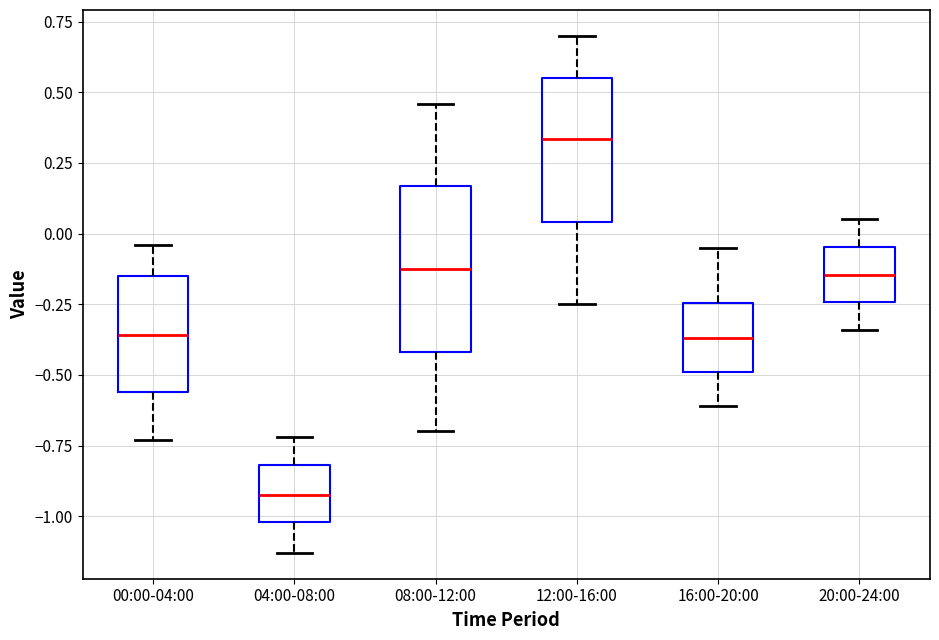

Where does the lower whisker of the box for 16:00-20:00 end on the y-axis? The values are not printed on the chart, so give them approximately, as read against the axis.

-0.60